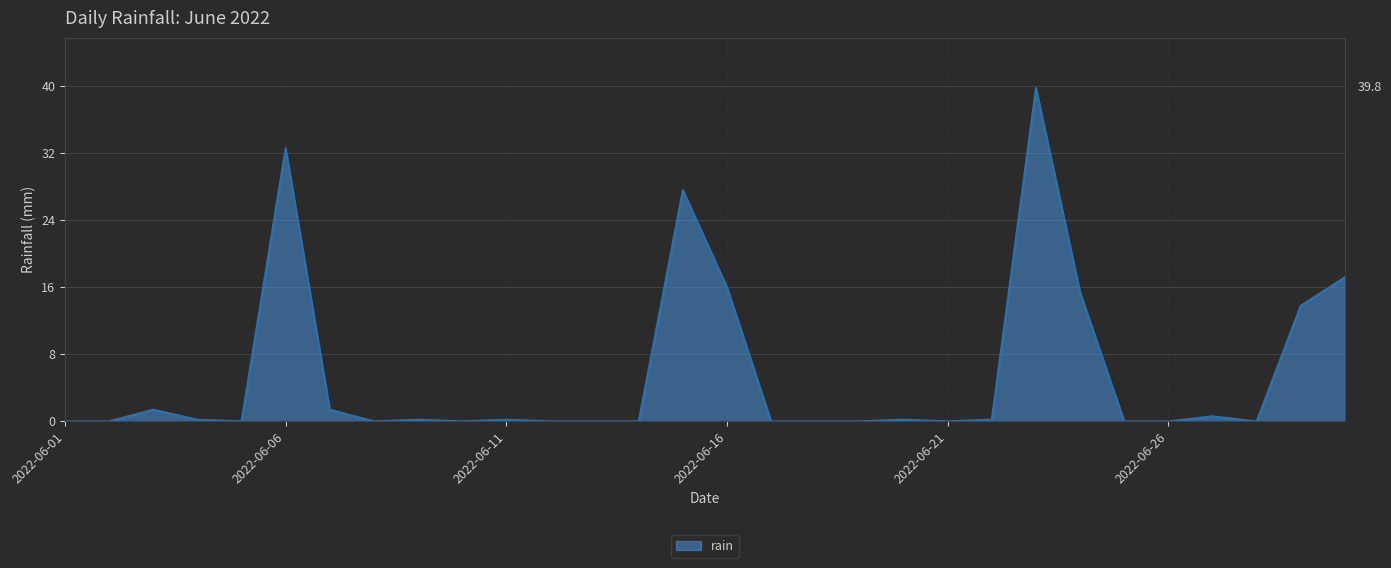

What is the difference between the maximum and minimum values?

39.8